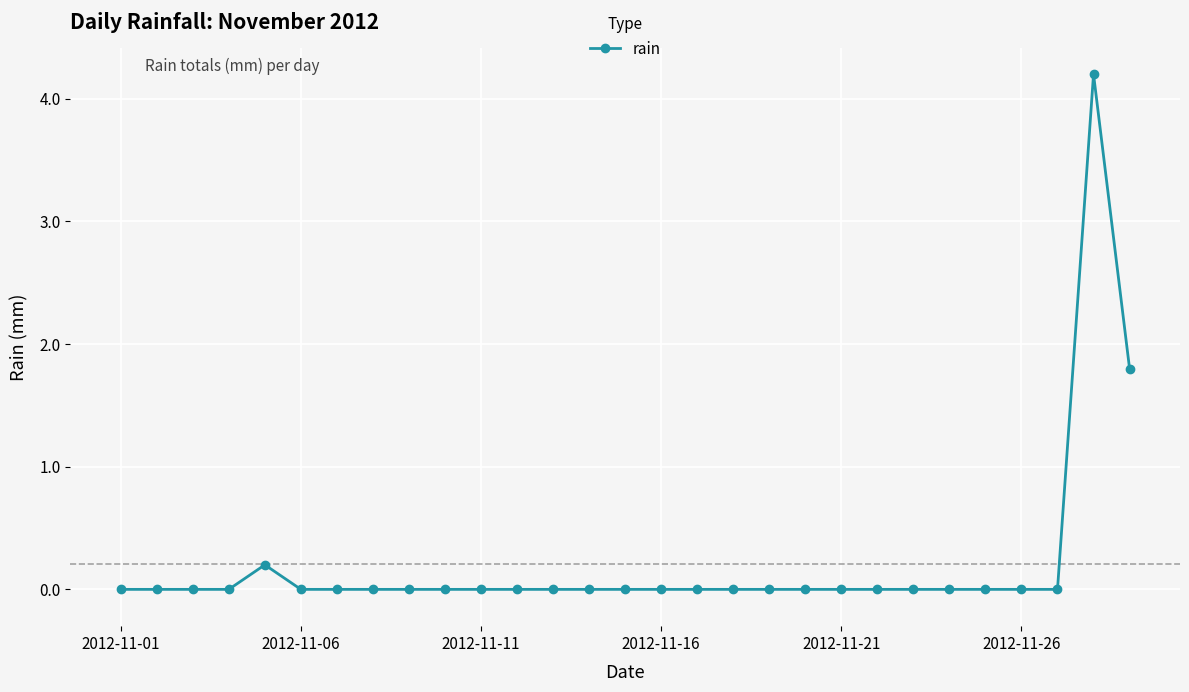

What is the difference between the maximum and minimum values?

4.2